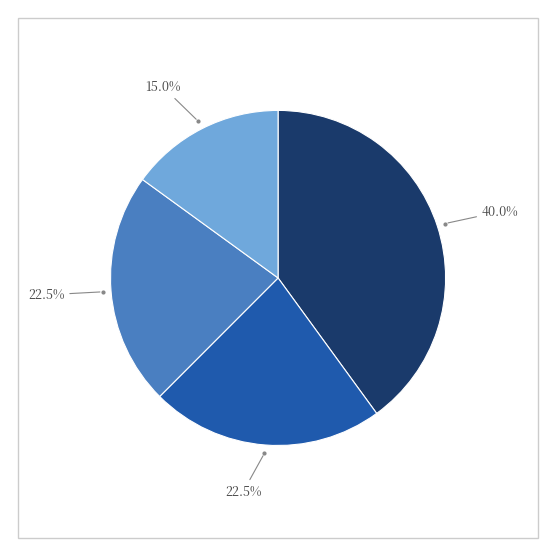

How many slices are in this pie chart?

4